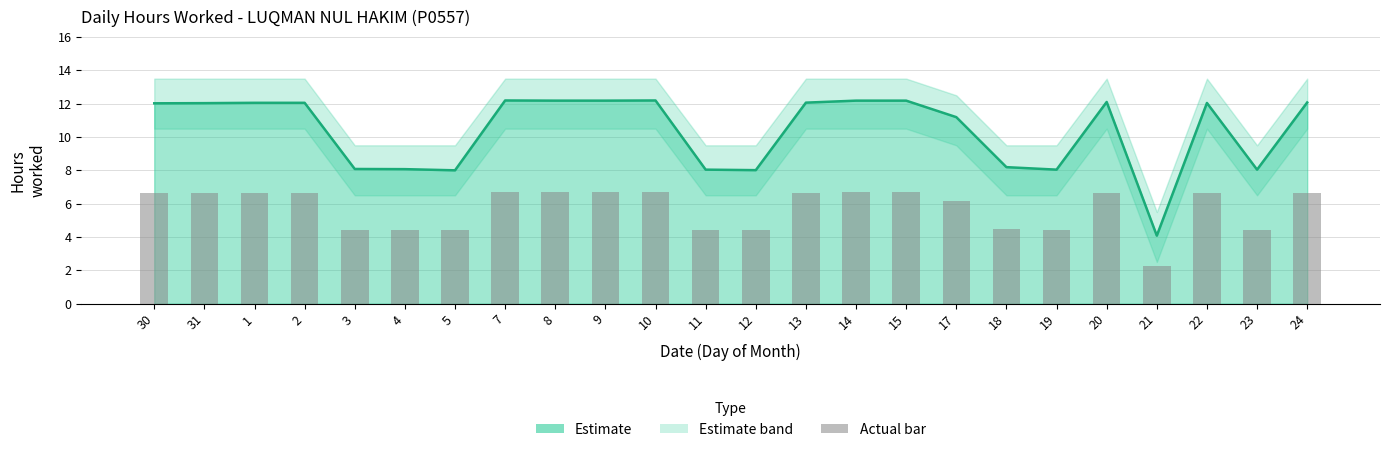

Reading left to right, extract all data points from this chart.

Low (hours worked): 12.0	12.0	12.1	12.1	8.1	8.1	8.0	12.2	12.2	12.2	12.2	8.0	8.0	12.1	12.2	12.2	11.2	8.2	8.0	12.1	4.1	12.0	8.0	12.1
Bar overlay: 6.6	6.6	6.6	6.6	4.4	4.4	4.4	6.7	6.7	6.7	6.7	4.4	4.4	6.6	6.7	6.7	6.2	4.5	4.4	6.7	2.2	6.6	4.4	6.6